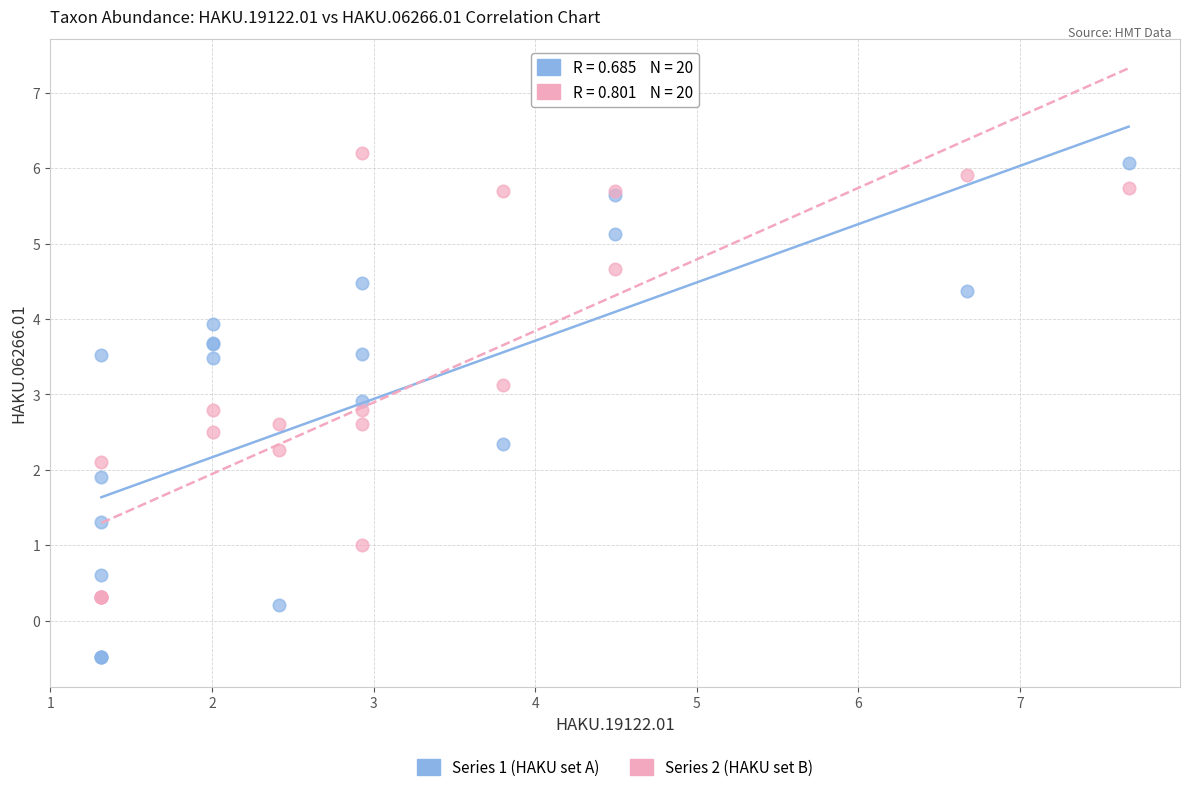

Which series has the widest spread of Y values?

Series 1 (HAKU set A)